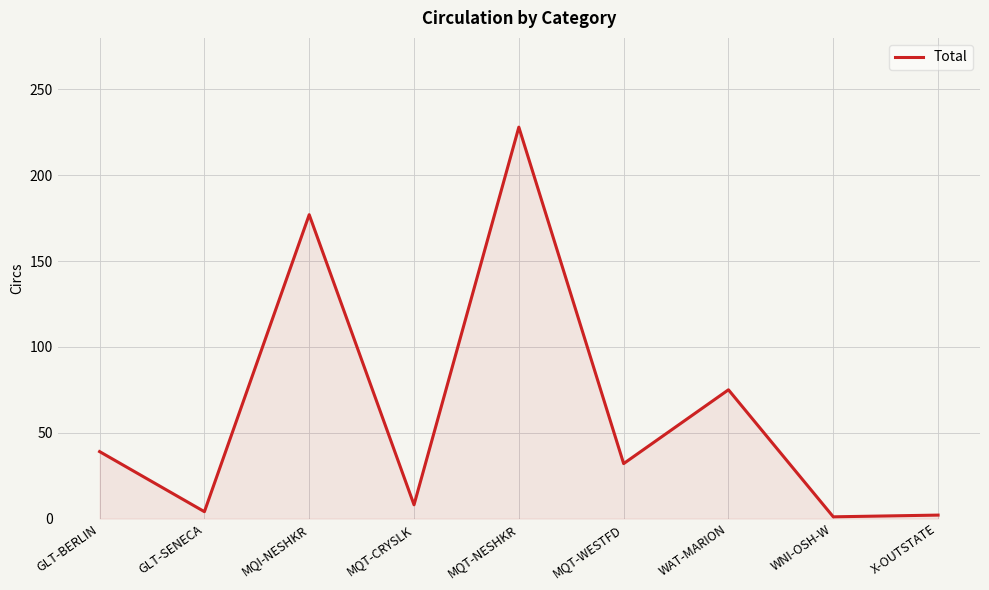

What is the maximum value shown in the chart?

228